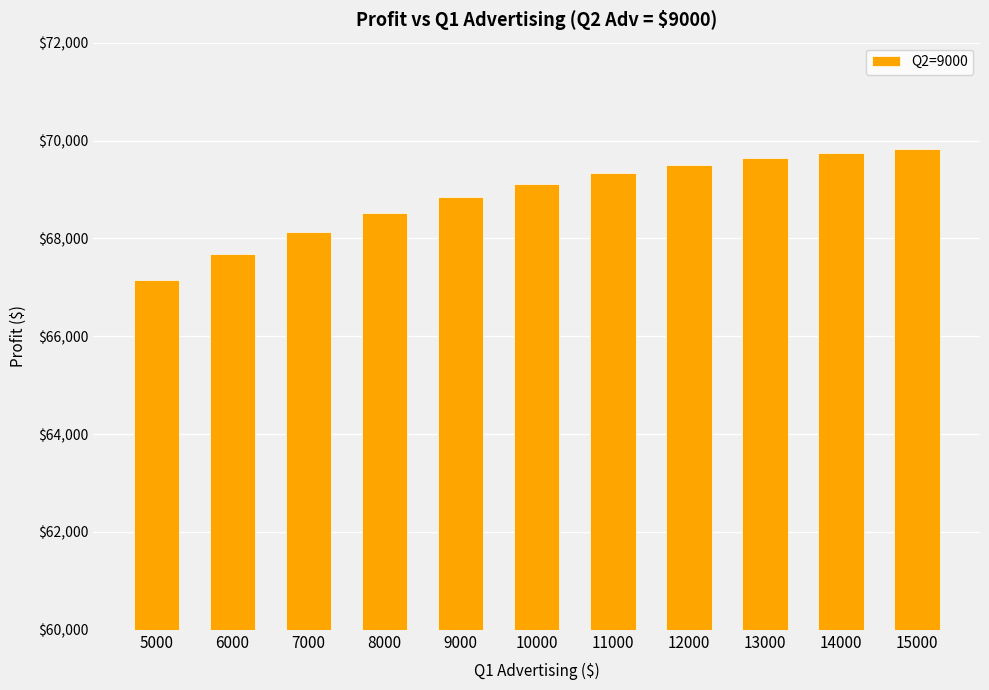

Approximately how many times larger is the value at 12000 compared to 6000?

1.0